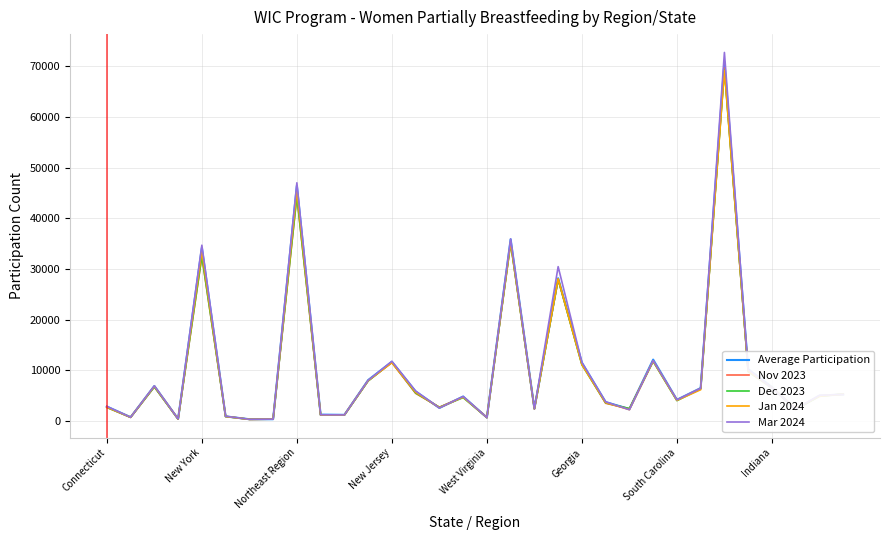

How many values in the Average Participation series are below 4962?

16